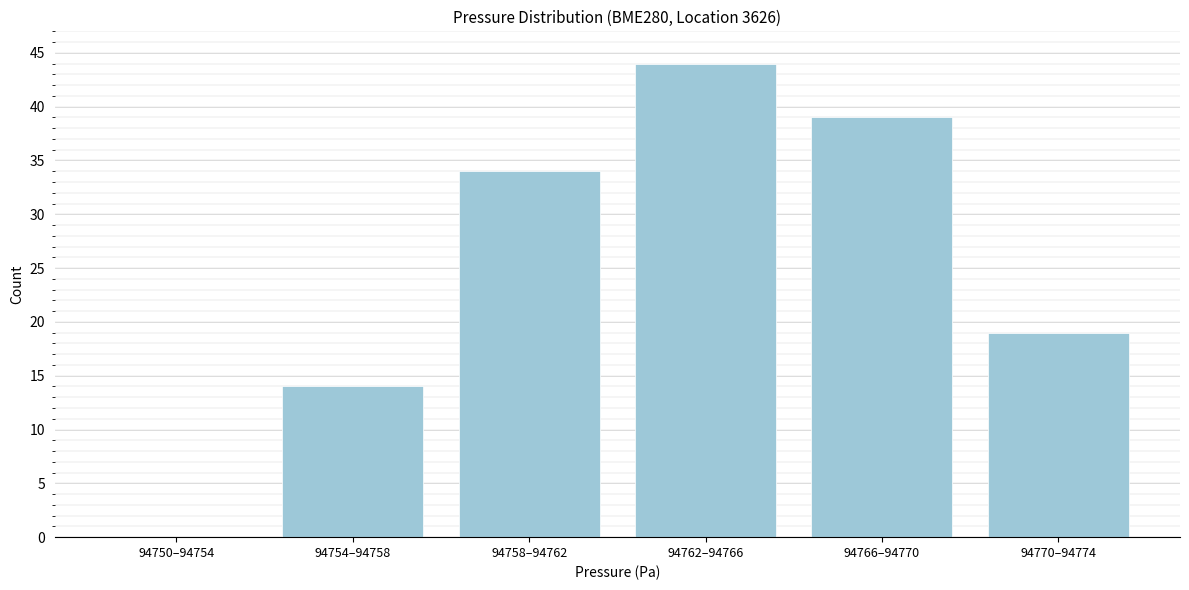

Reading right to left, list all the values displayed in this chart.

94770–94774=19	94766–94770=39	94762–94766=44	94758–94762=34	94754–94758=14	94750–94754=0